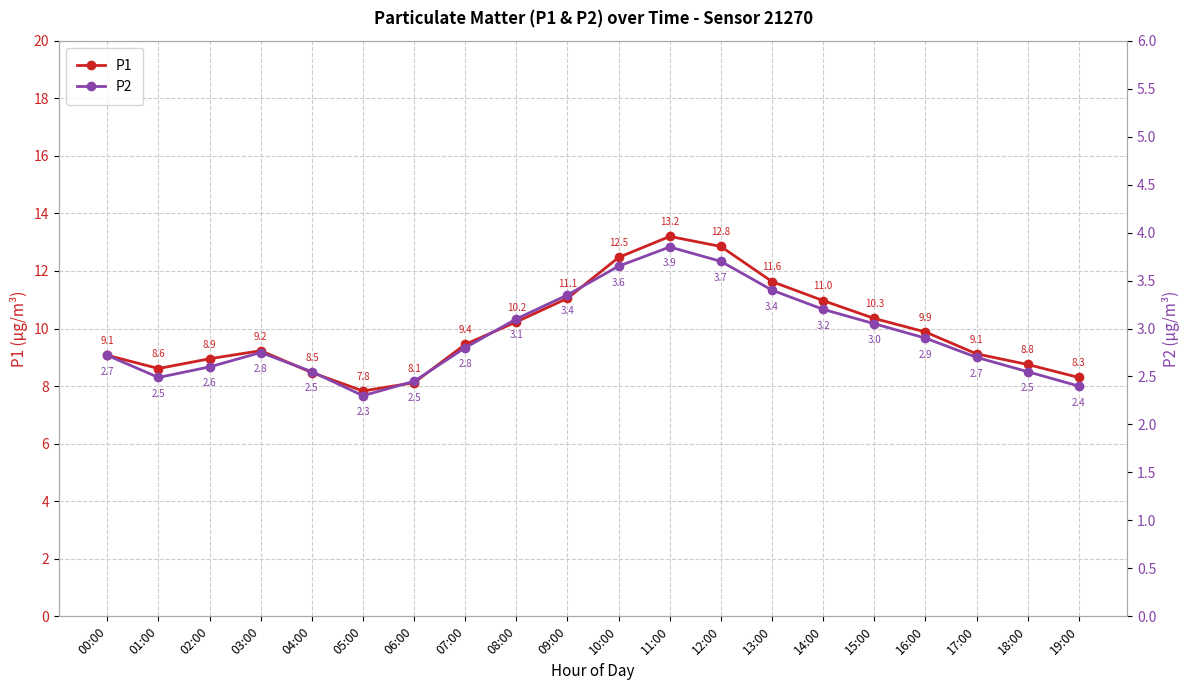

List the series in order of their overall mean, lowest first.

P2, P1